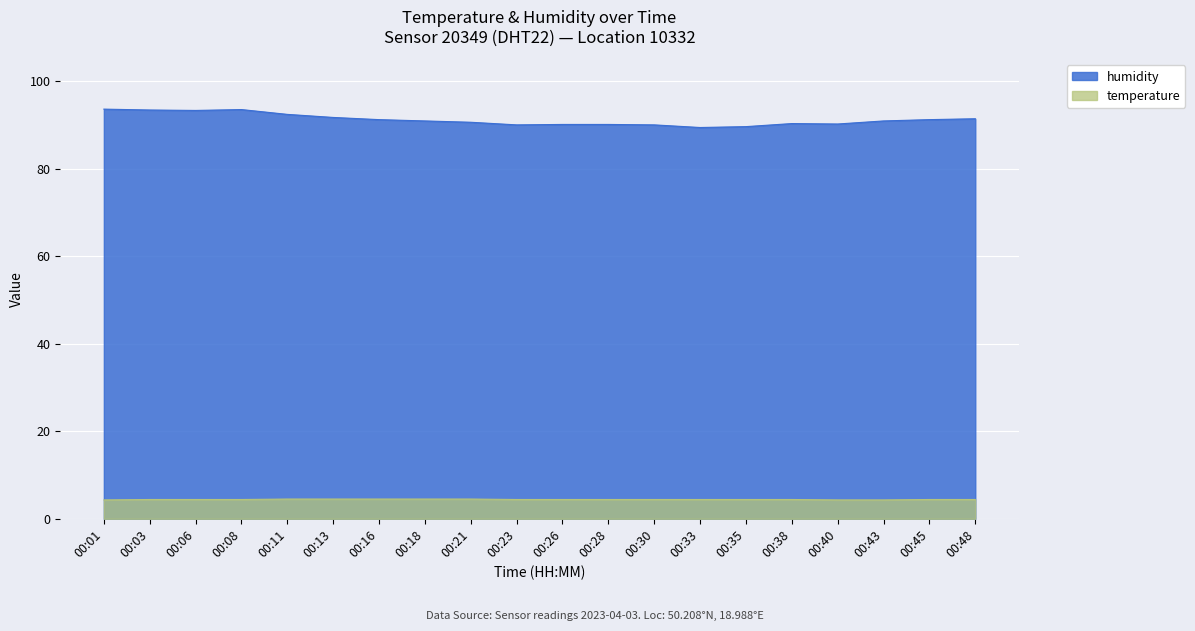

What is the spread (max minus min) of values at 00:35?

85.2